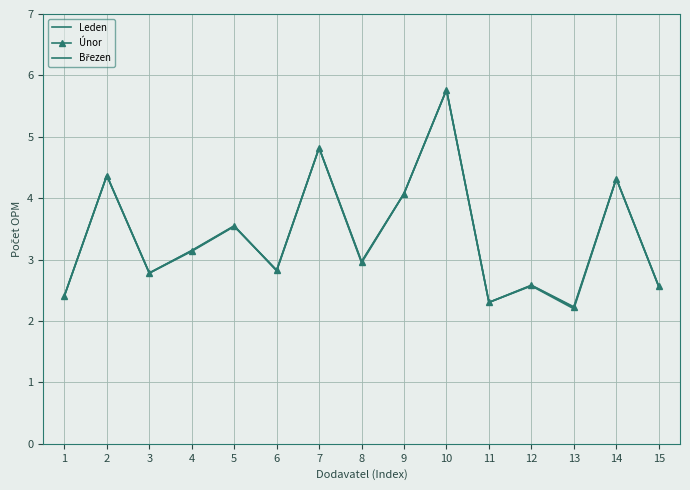

True or false: Leden has a value of 1.2 at 5.

False